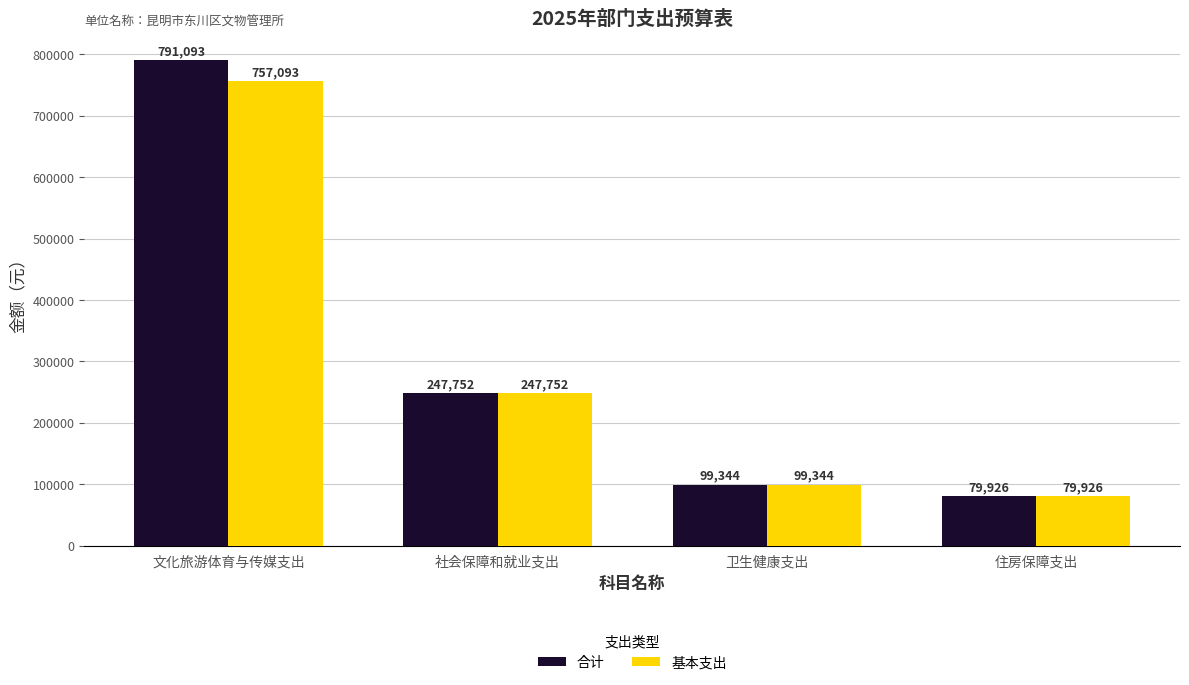

Where is 合计 nearest to the value 435509?

社会保障和就业支出